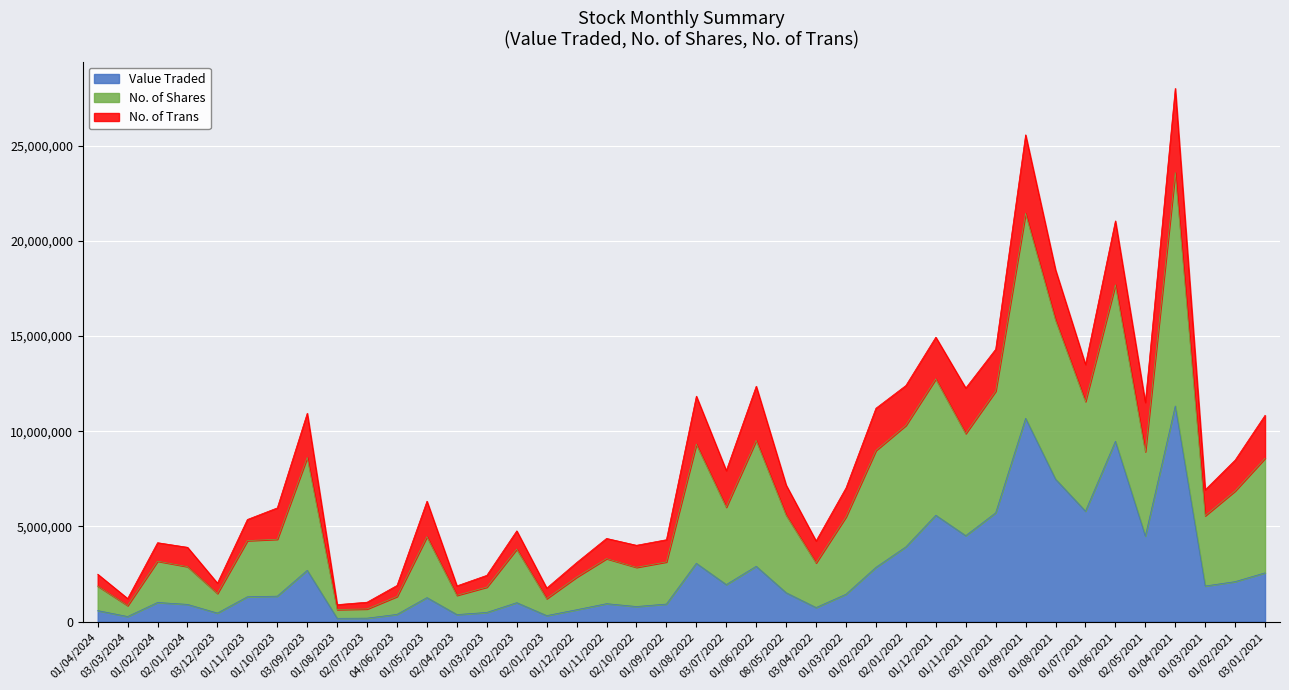

Which series has the widest spread of values?

No. of Shares